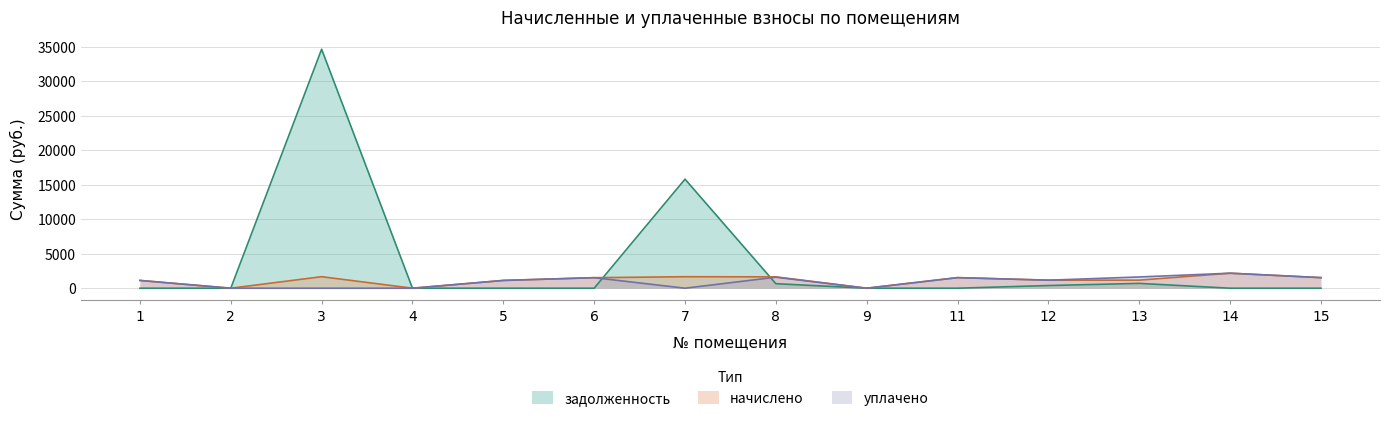

The value of начислено at 7 is 650.3. True or false?

False